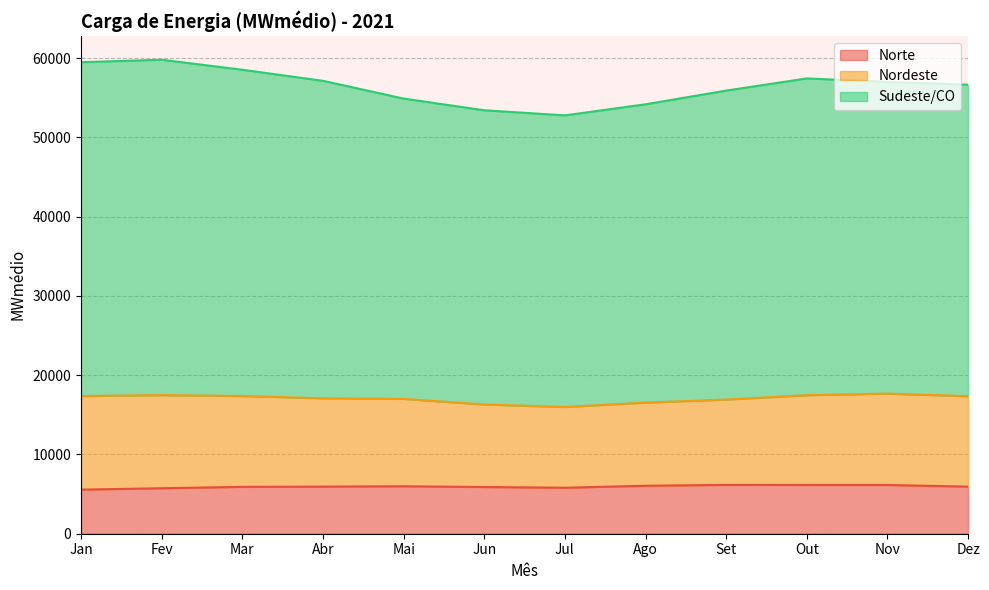

True or false: Sudeste/CO and Norte intersect in this chart.

False